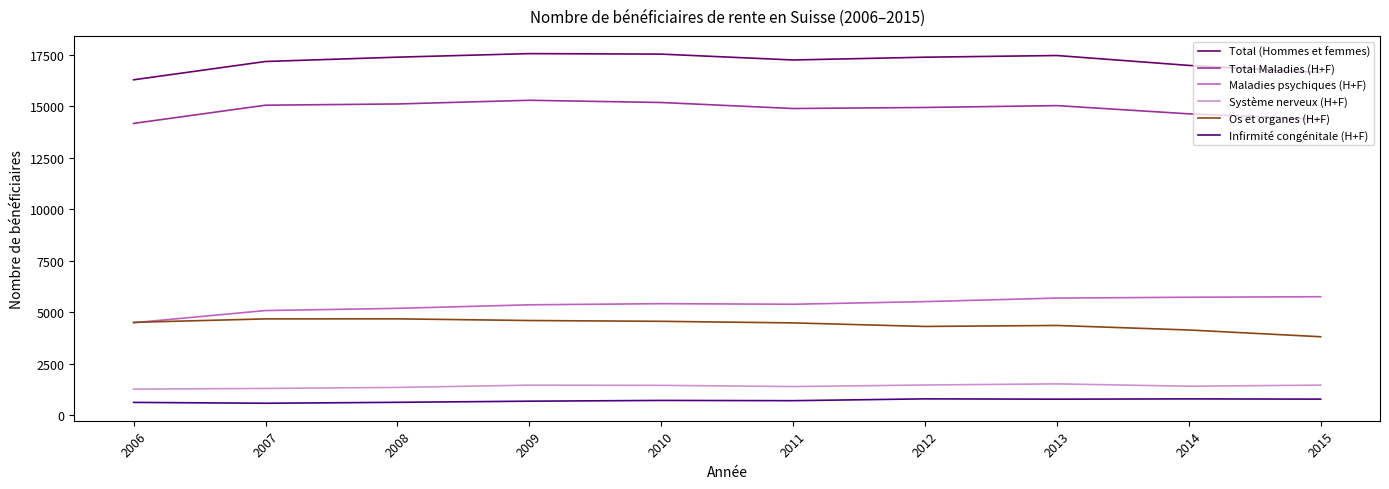

How many lines are shown in the chart?

6